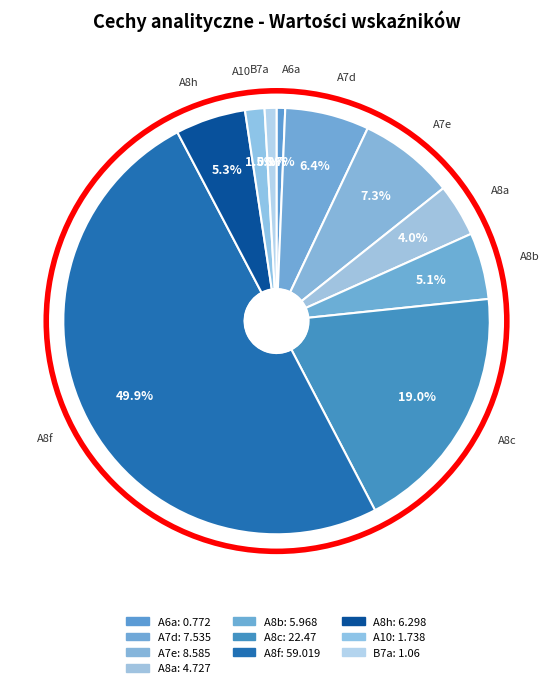

To the nearest percent, what percentage of the pie is A8c?

19%